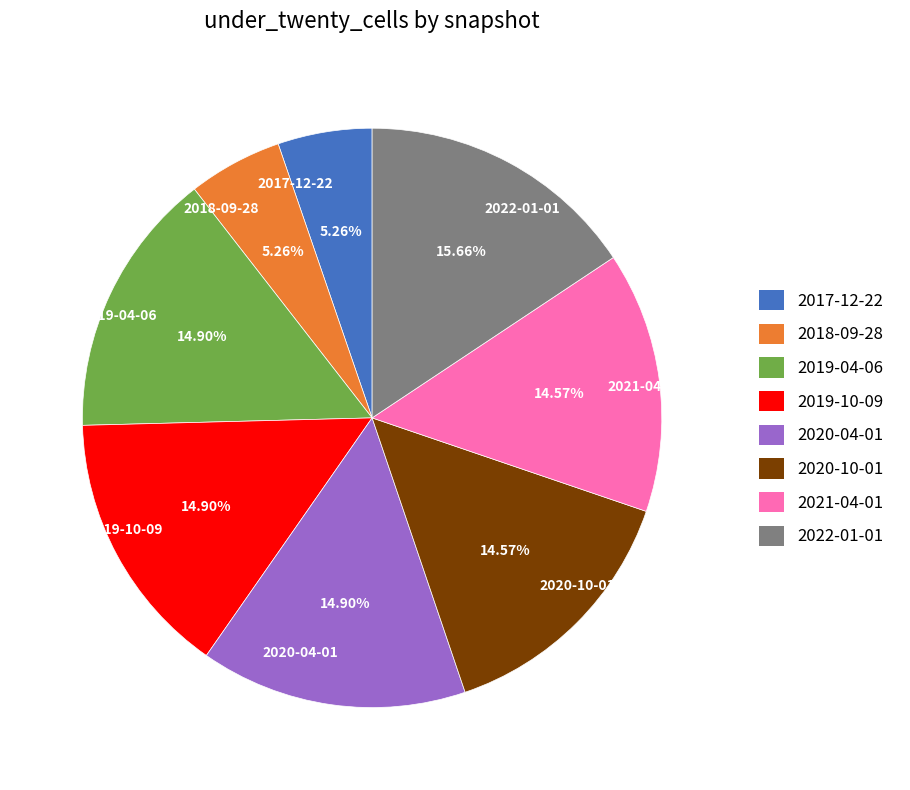

What is the ratio of the value at 2018-09-28 to the value at 2019-04-06?

0.4